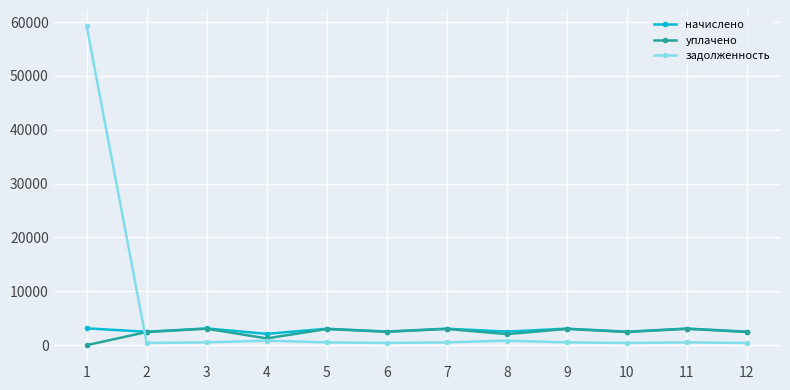

What is the difference between the second highest and minimum values in the задолженность series?

427.1